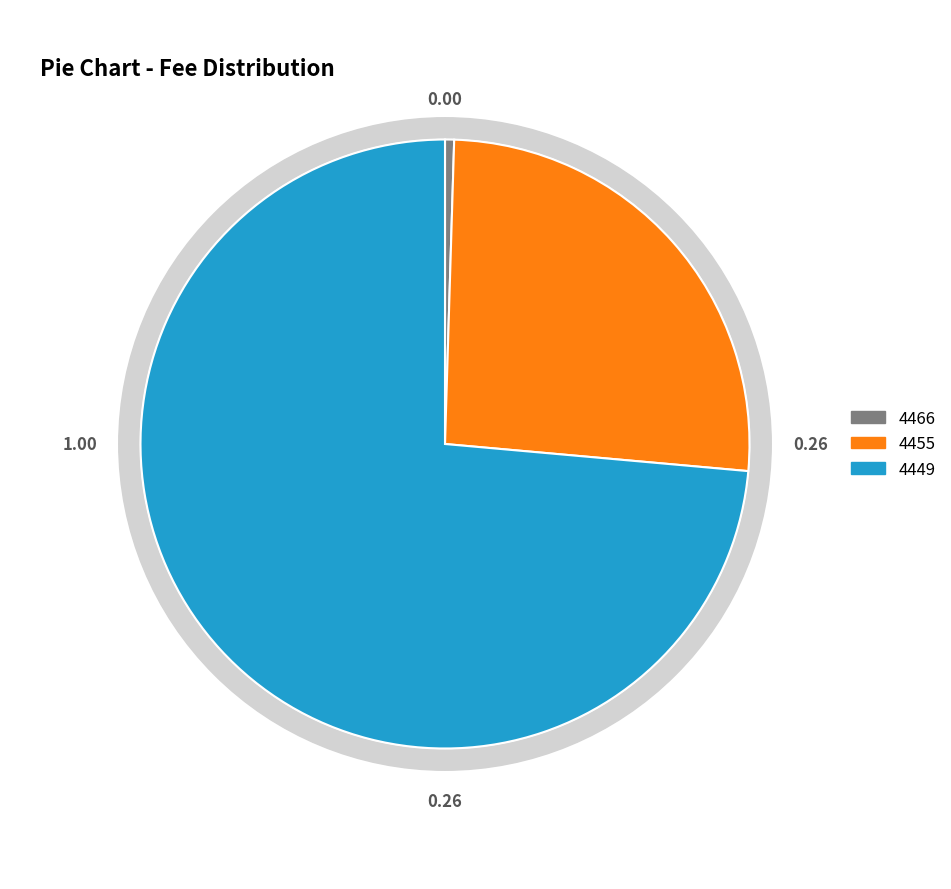

To the nearest percent, what is the combined percentage of 4449 and 4455?

100%